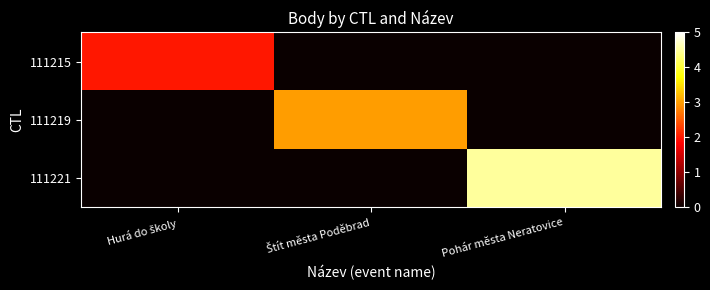

At how many categories does at least one series exceed 0?

3